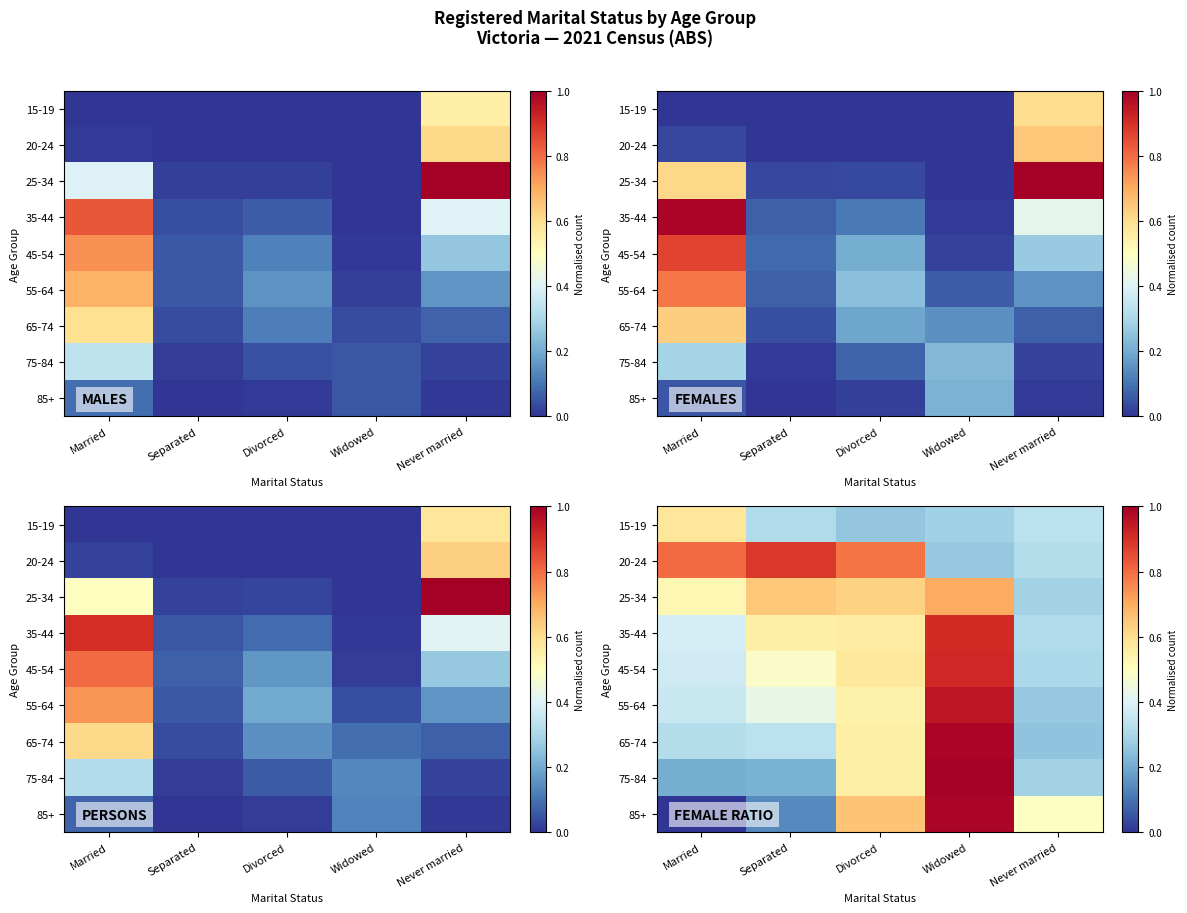

How many 75-84 values are between 0 and 1?

5